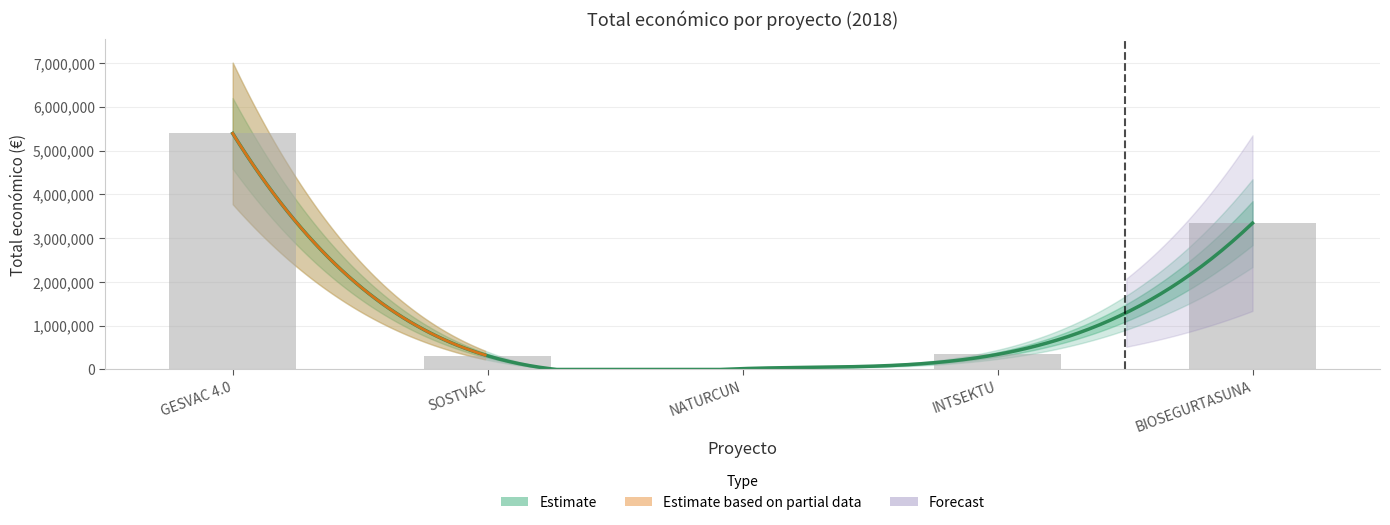

At which category does the chart reach its minimum across all series?

NATURCUN